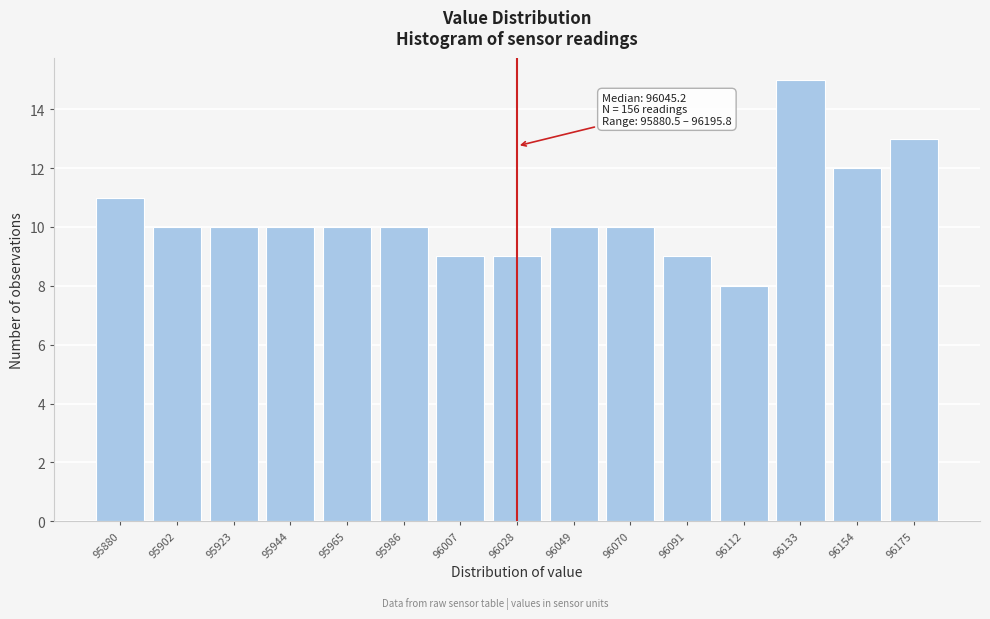

Reading left to right, transcribe all the data shown in this chart.

11	10	10	10	10	10	9	9	10	10	9	8	15	12	13